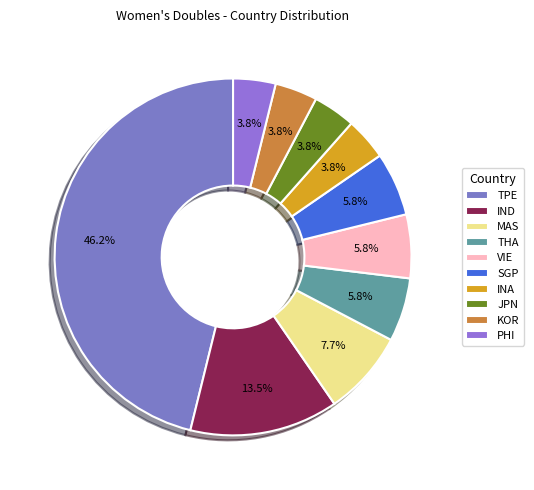

Count the number of slices in the pie.

10